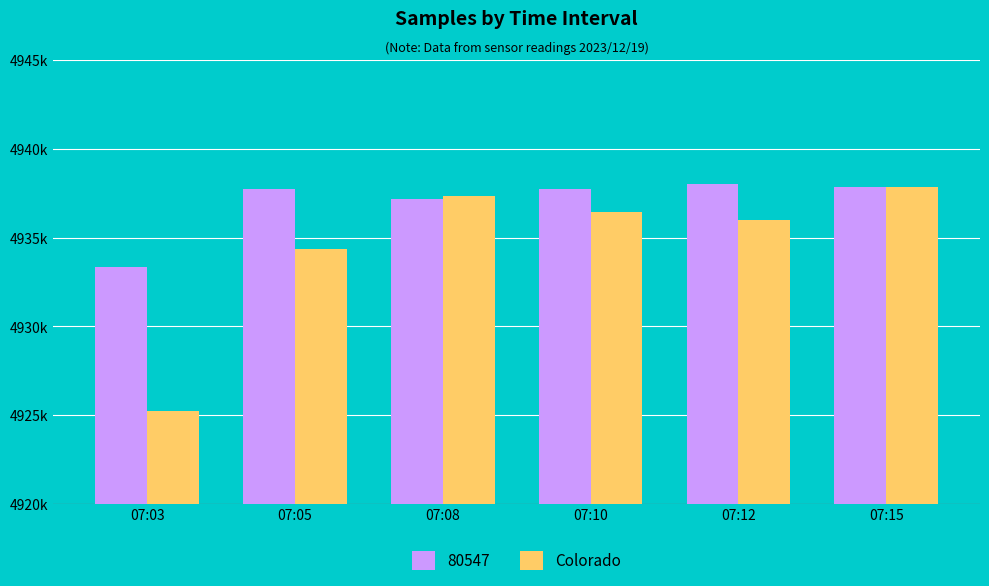

Which has a higher value, 07:05 or 07:15?

07:15